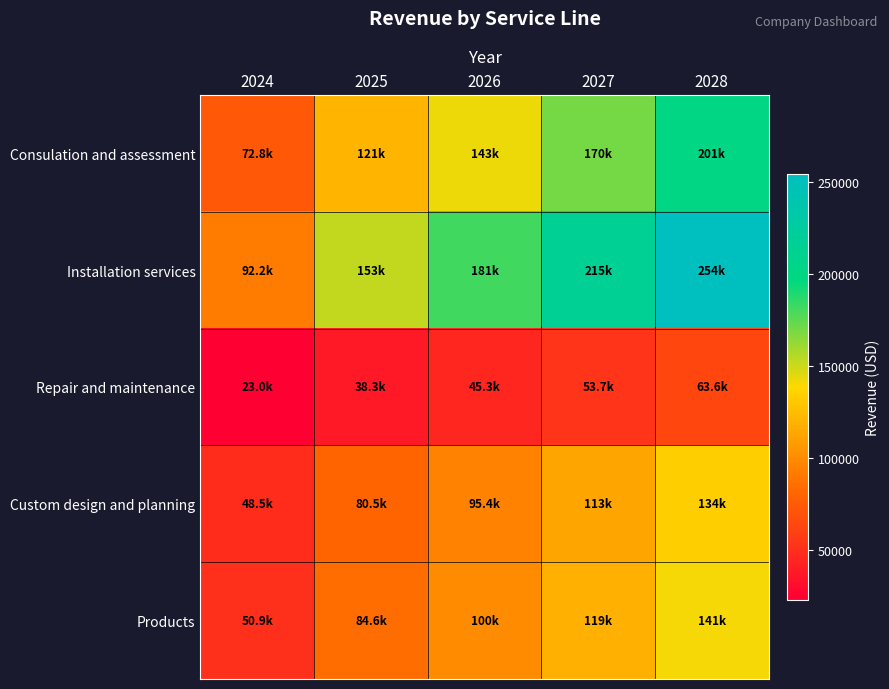

Rank the series at 2024 from lowest to highest value.

Repair and maintenance, Custom design and planning, Products, Consulation and assessment, Installation services